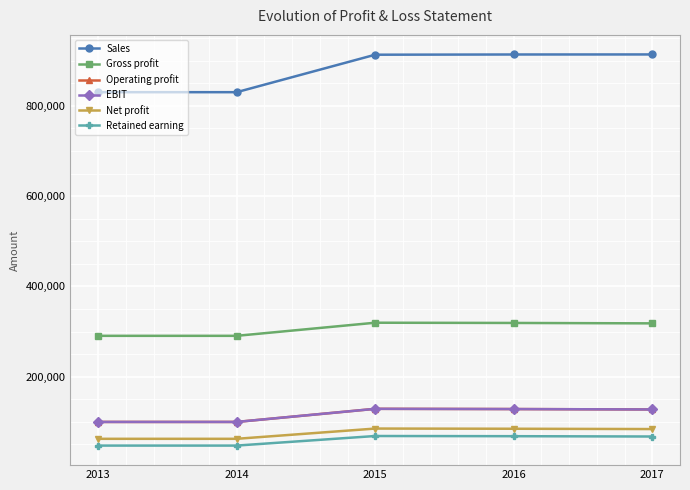

List the labels in order of Sales value, largest first.

2017, 2016, 2015, 2013, 2014